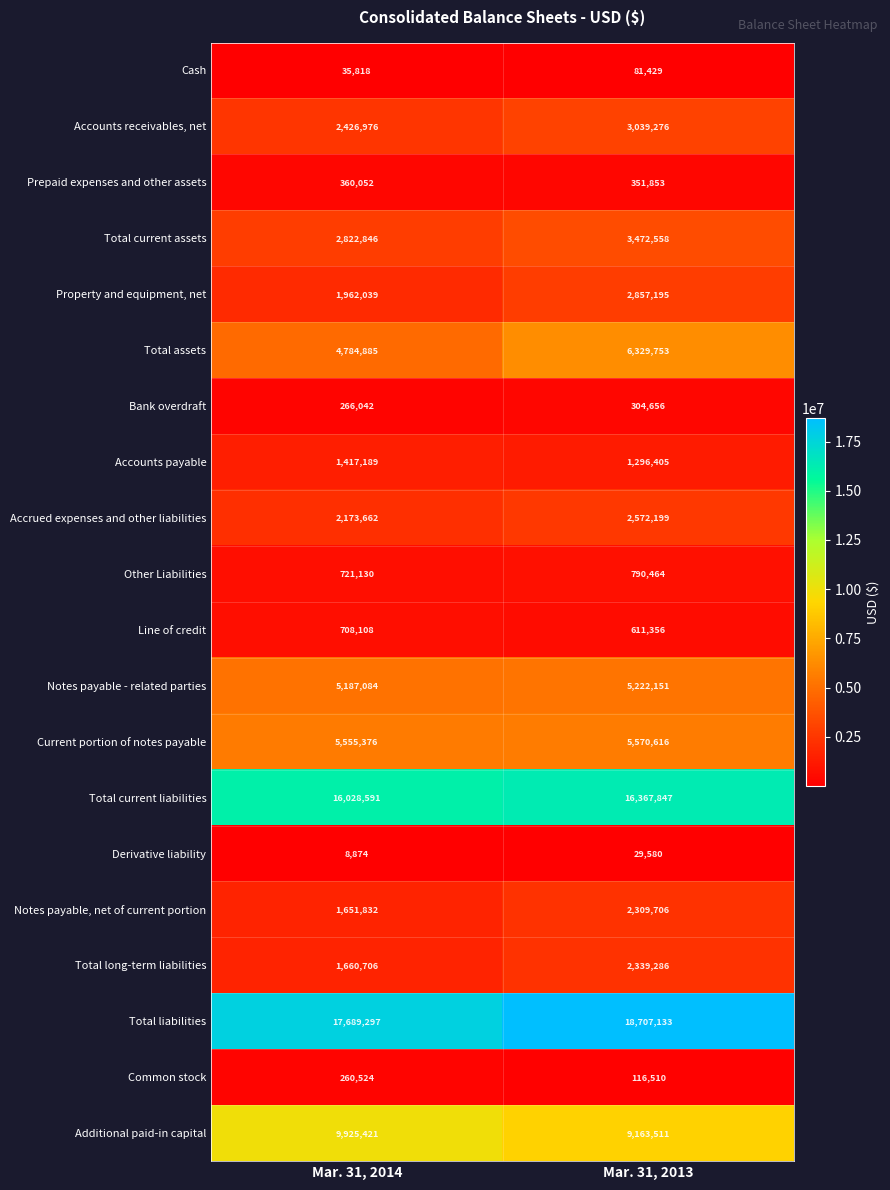

At Mar. 31, 2014, list the series in order from smallest to largest.

Derivative liability, Cash, Common stock, Bank overdraft, Prepaid expenses and other assets, Line of credit, Other Liabilities, Accounts payable, Notes payable, net of current portion, Total long-term liabilities, Property and equipment, net, Accrued expenses and other liabilities, Accounts receivables, net, Total current assets, Total assets, Notes payable - related parties, Current portion of notes payable, Additional paid-in capital, Total current liabilities, Total liabilities